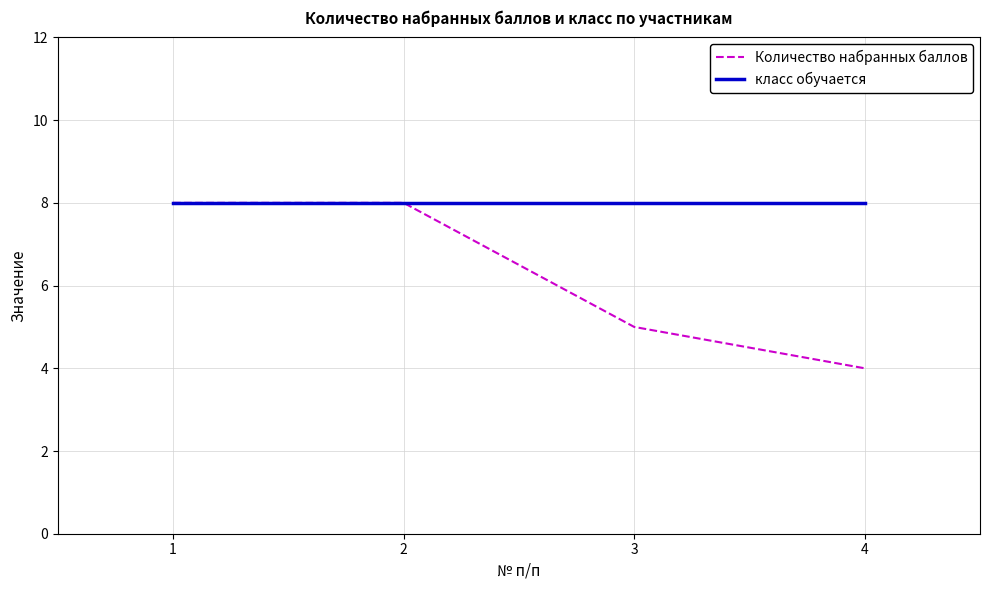

List the series in order of their overall mean, highest first.

класс обучается, Количество набранных баллов